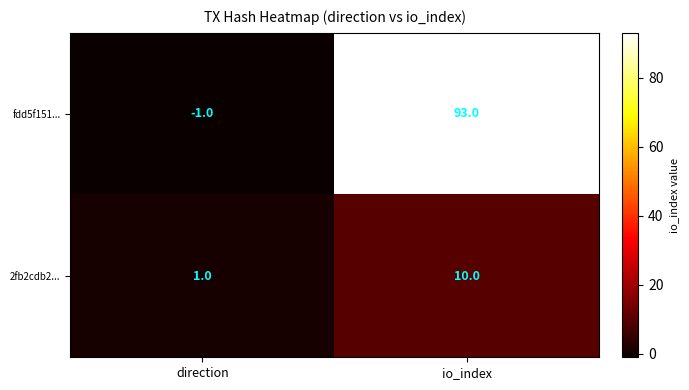

Is it true that 2fb2cdb2... equals 13 at io_index?

False